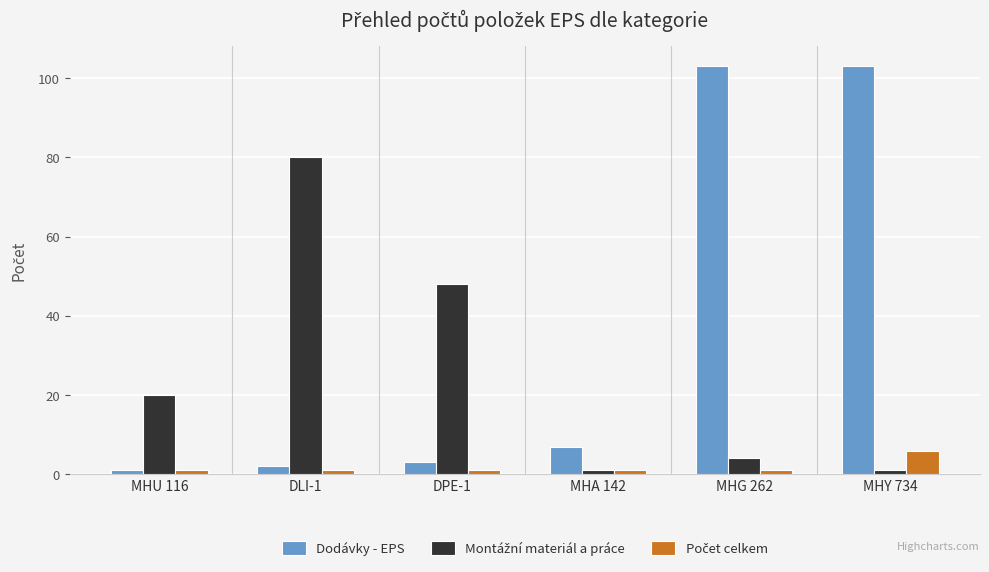

True or false: Dodávky - EPS has a value of 41 at MHY 734.

False